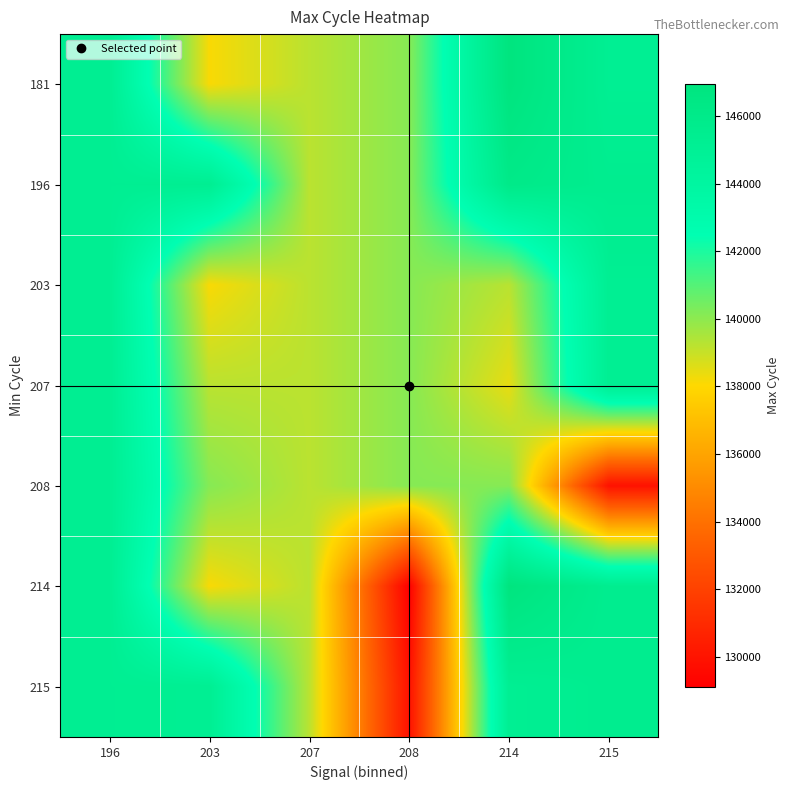

What is the greatest value displayed?

146928